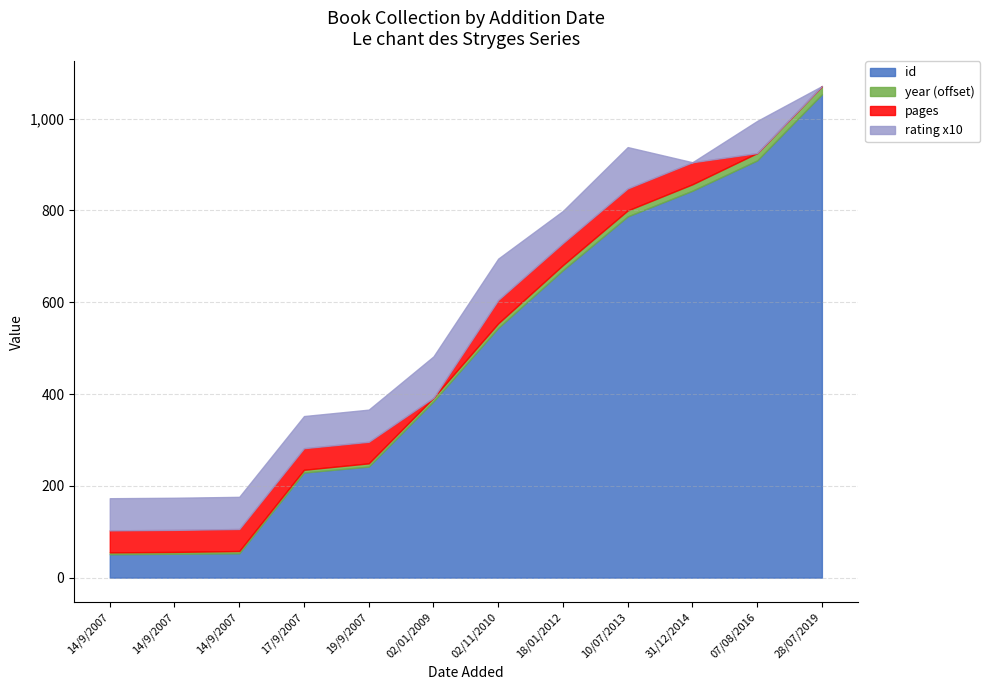

How many series are shown in this chart?

4